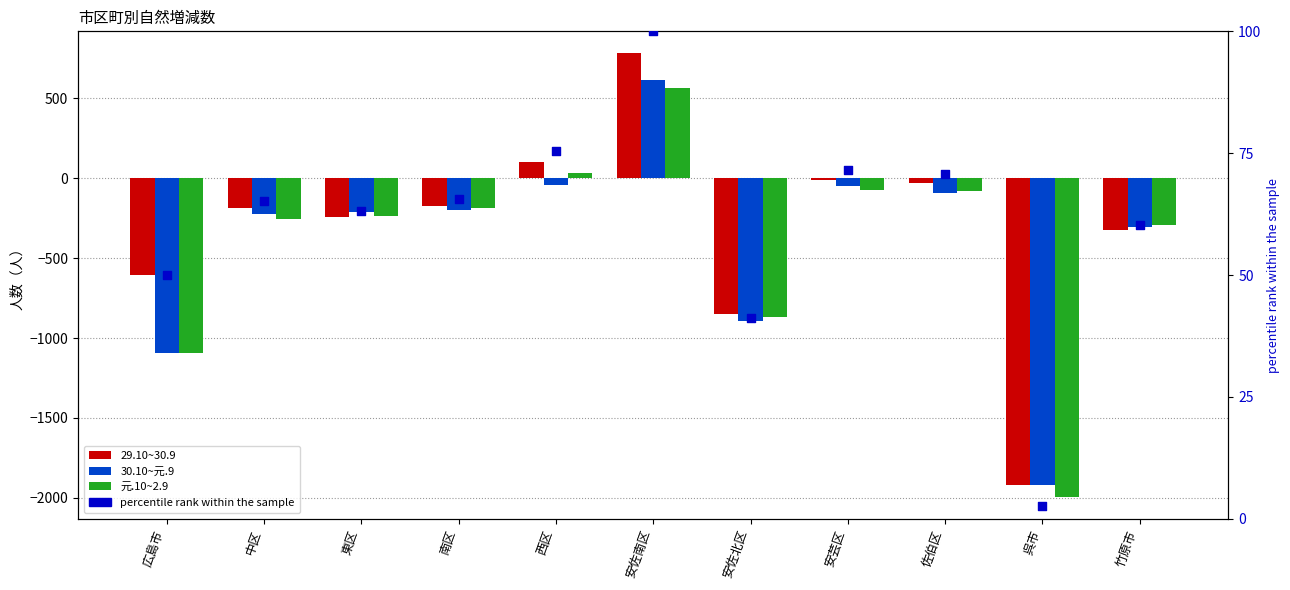

Which series has the largest total across all categories?

percentile rank within the sample